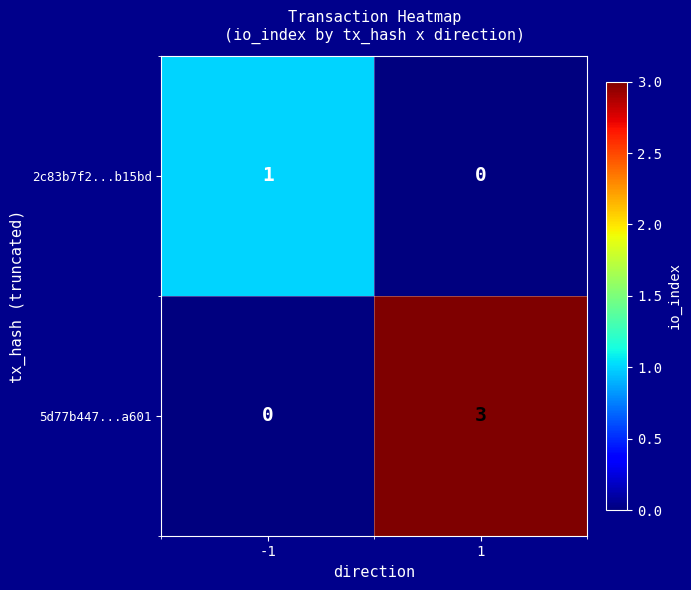

Reading left to right, transcribe all the data shown in this chart.

2c83b7f2...b15bd: 1	0
5d77b447...a601: 0	3